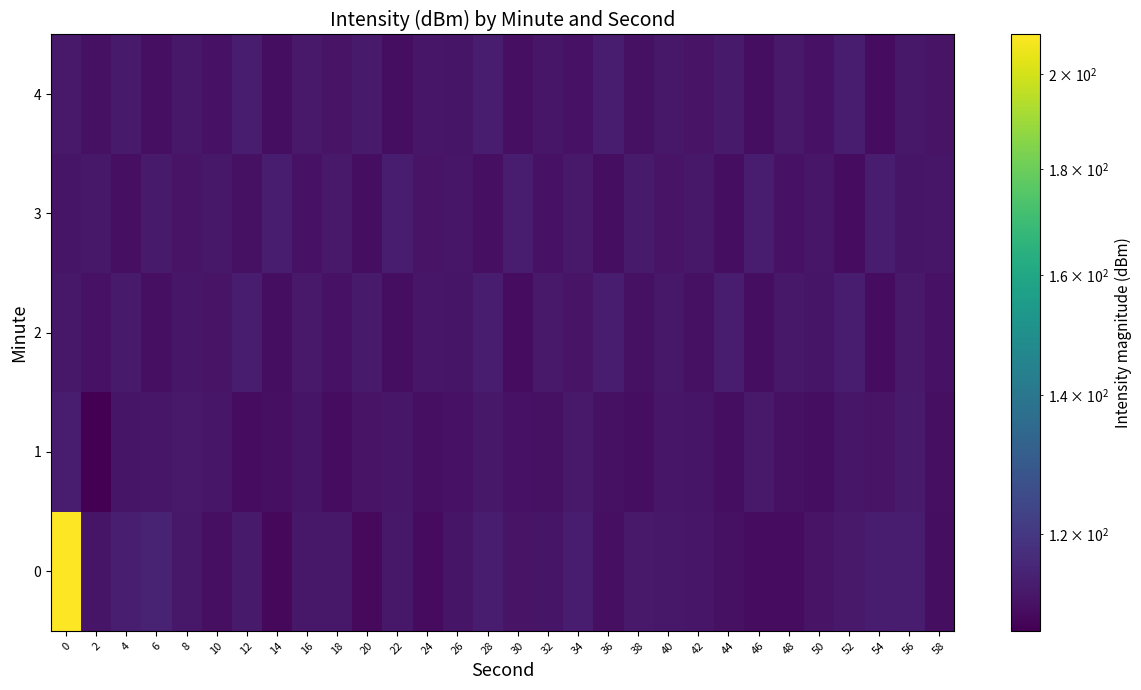

Reading left to right, what are all the values shown in this chart?

0: 0=209.0	2=111.8	4=114.0	6=114.8	8=112.6	10=110.7	12=113.2	14=109.4	16=112.6	18=112.6	20=109.6	22=112.4	24=109.8	26=111.8	28=113.8	30=111.7	32=111.9	34=113.3	36=110.7	38=112.7	40=112.4	42=112.2	44=111.1	46=110.1	48=110.2	50=111.5	52=112.7	54=113.4	56=113.7	58=110.5
1: 0=113.8	2=107.8	4=111.8	6=112.2	8=112.8	10=112.3	12=110.2	14=110.8	16=112.0	18=110.1	20=111.5	22=112.1	24=110.8	26=111.2	28=112.5	30=111.3	32=110.9	34=112.7	36=111.1	38=110.6	40=112.3	42=111.8	44=110.4	46=112.9	48=111.0	50=110.5	52=112.2	54=111.6	56=113.0	58=110.7
2: 0=112.5	2=111.2	4=113.1	6=110.8	8=112.3	10=111.7	12=113.4	14=110.5	16=112.7	18=111.4	20=113.2	22=110.6	24=112.1	26=111.9	28=113.6	30=110.3	32=112.8	34=111.5	36=113.3	38=110.9	40=112.6	42=111.1	44=113.5	46=110.4	48=112.4	50=111.8	52=113.7	54=110.2	56=112.9	58=111.3
3: 0=111.8	2=112.4	4=110.7	6=113.1	8=111.5	10=112.6	12=110.9	14=113.3	16=111.2	18=112.8	20=110.5	22=113.5	24=111.6	26=112.2	28=110.8	30=113.4	32=111.3	34=112.9	36=110.6	38=113.2	40=111.7	42=112.5	44=110.4	46=113.6	48=111.4	50=112.1	52=110.3	54=113.7	56=111.9	58=112.3
4: 0=112.7	2=111.1	4=113.0	6=110.8	8=112.5	10=111.4	12=113.3	14=110.6	16=112.9	18=111.7	20=113.1	22=110.5	24=112.3	26=111.8	28=113.5	30=110.7	32=112.1	34=111.2	36=113.4	38=110.9	40=112.6	42=111.5	44=113.2	46=110.4	48=112.8	50=111.3	52=113.6	54=110.2	56=112.4	58=111.6